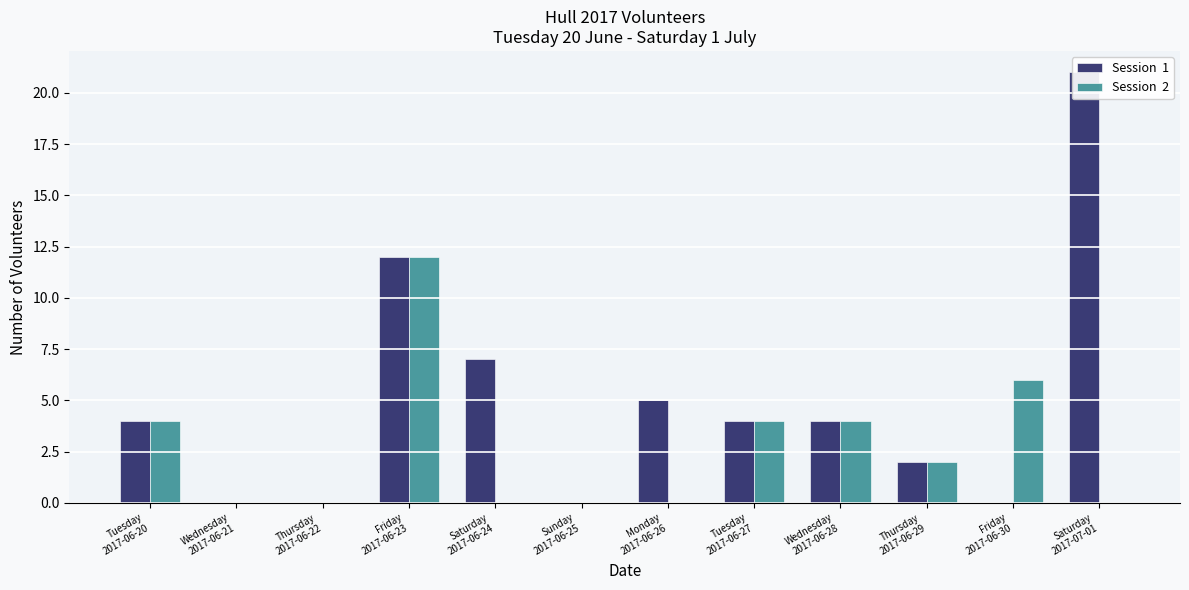

What is the difference between the second highest and second lowest values in the Session  1 series?

12